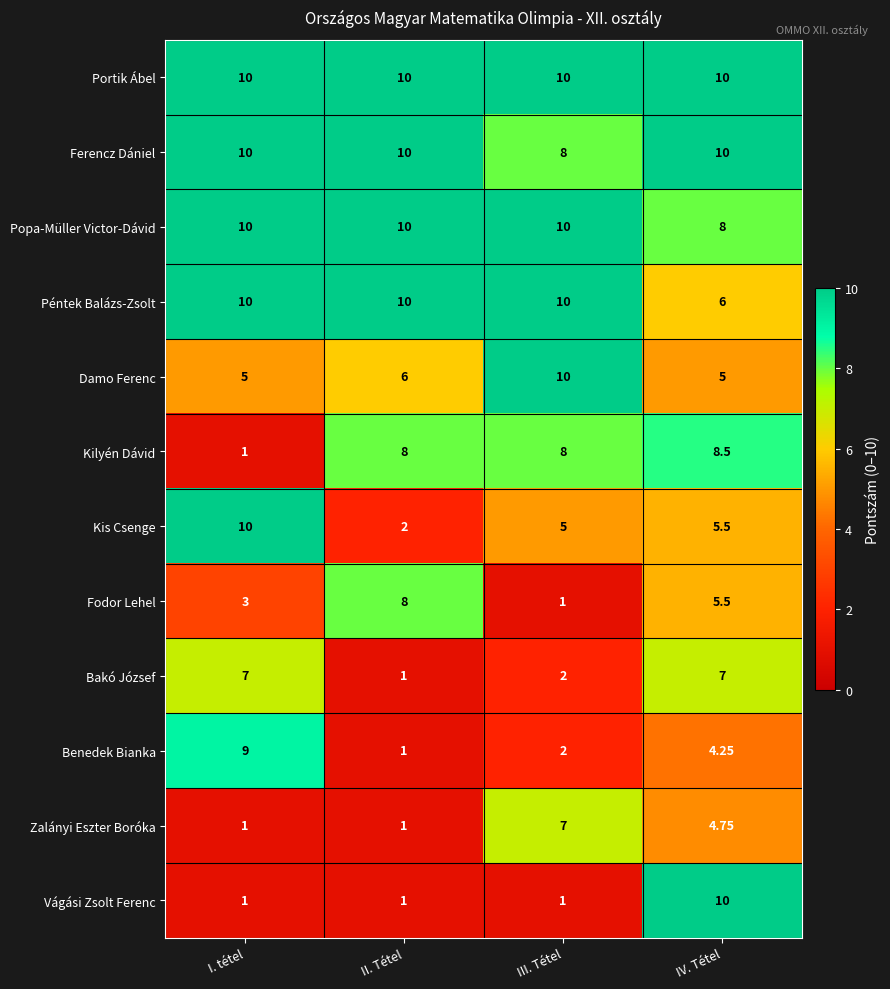

Where is Benedek Bianka nearest to the value 5?

IV. Tétel